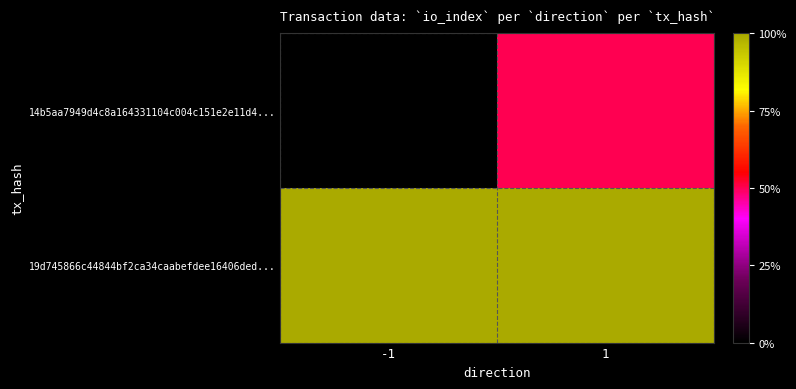

Between -1 and 1, which series saw the biggest shift?

14b5aa7949d4c8a164331104c004c151e2e11d4...